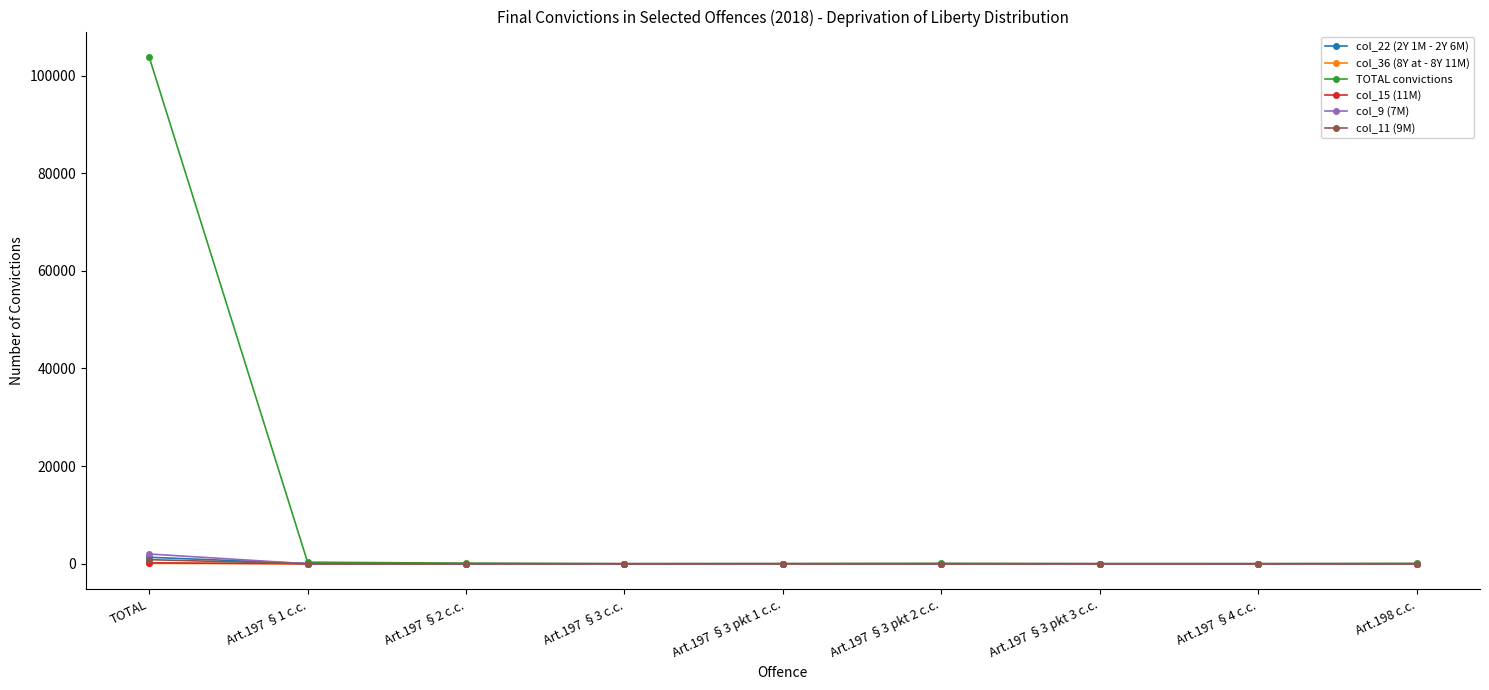

What is the label of the 4th point from the right?

Art.197 §3 pkt 2 c.c.